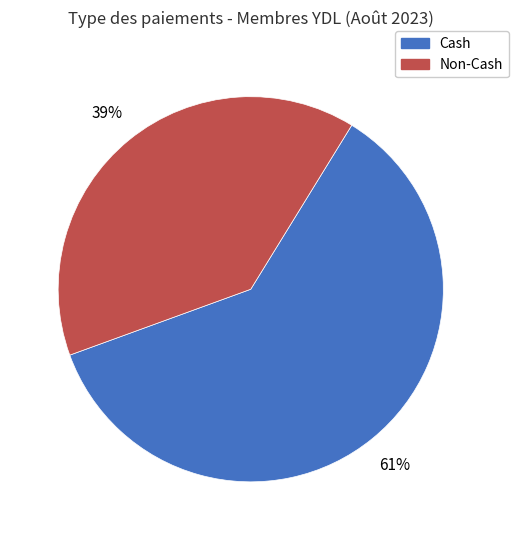

Does any single category account for the majority?

Yes